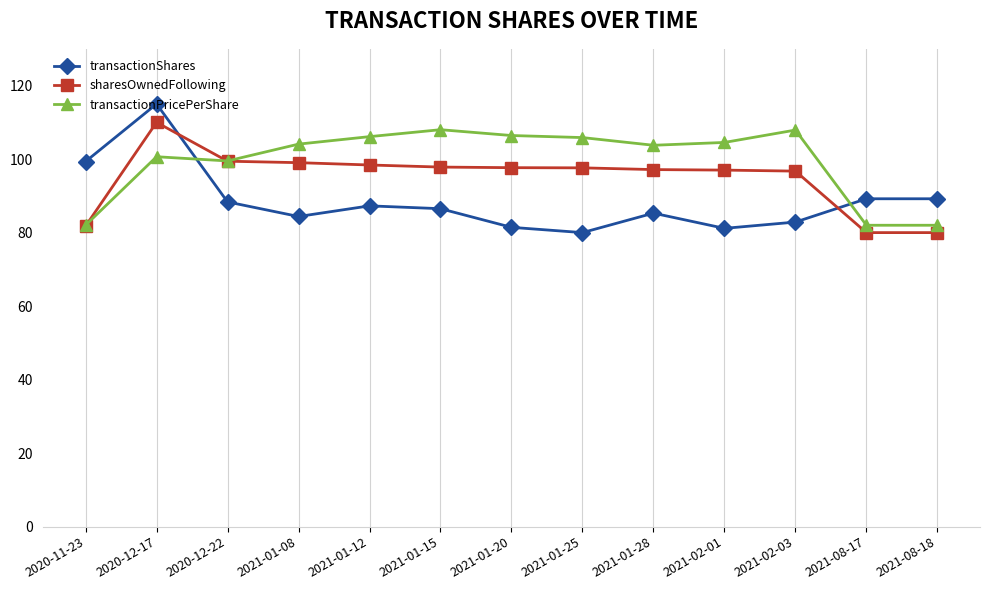

What is the total value across all series at 2021-01-20?

285.5